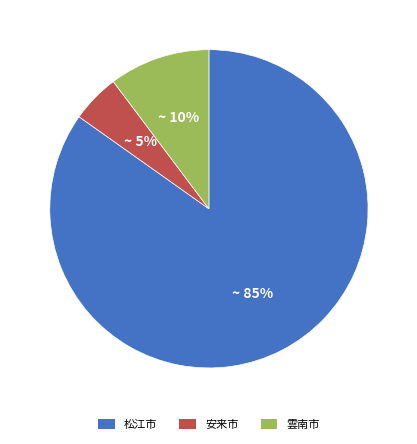

What percentage is the 松江市 slice, to the nearest percent?

85%